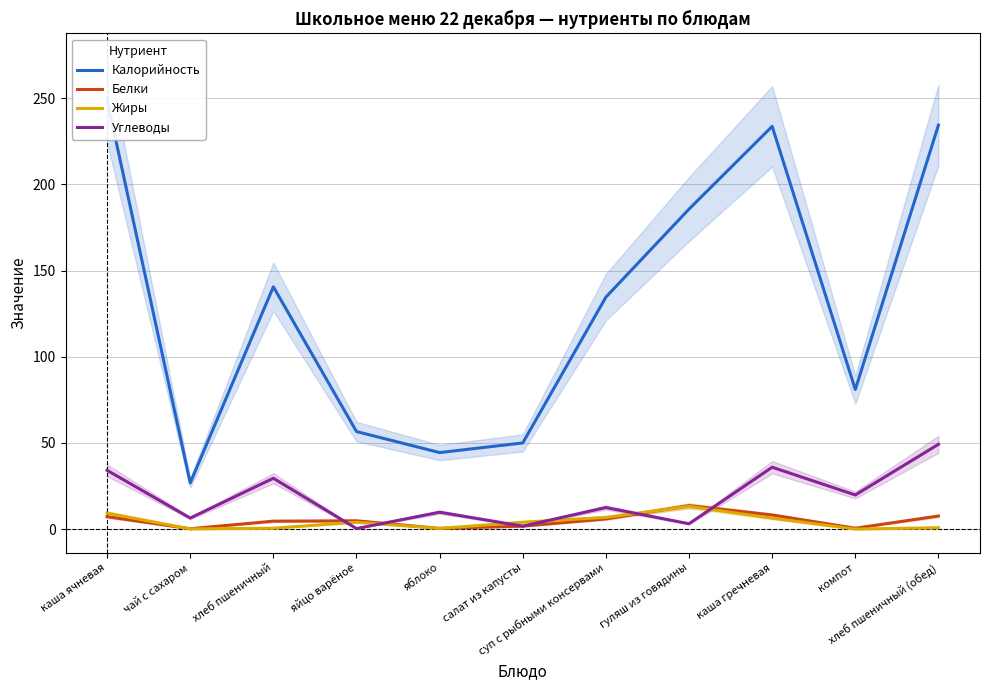

True or false: Углеводы and Калорийность cross at least once.

False